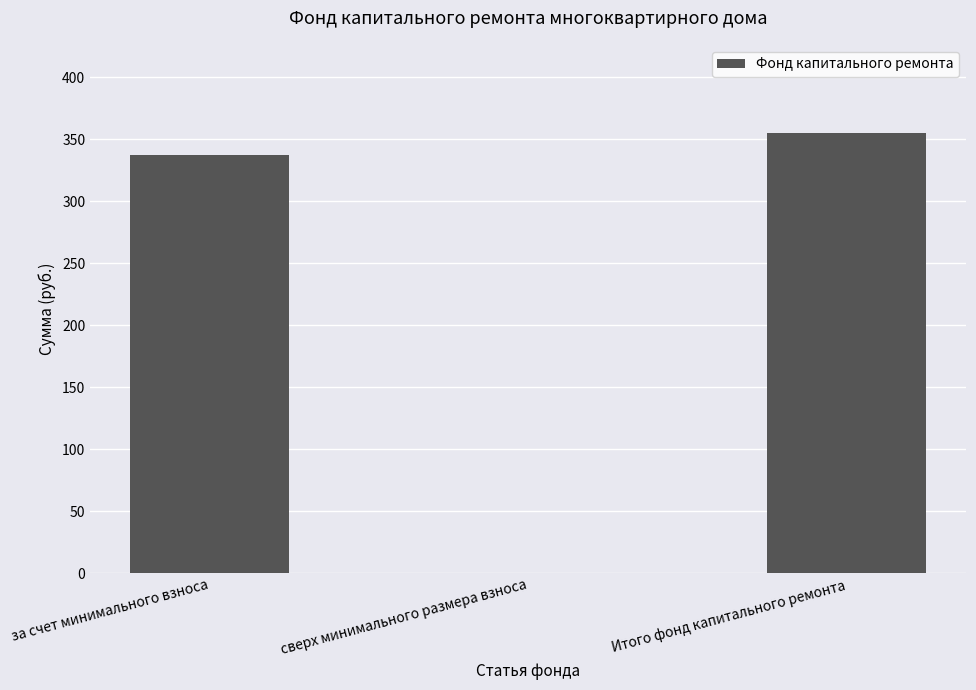

What is the sum of all values?

692.2